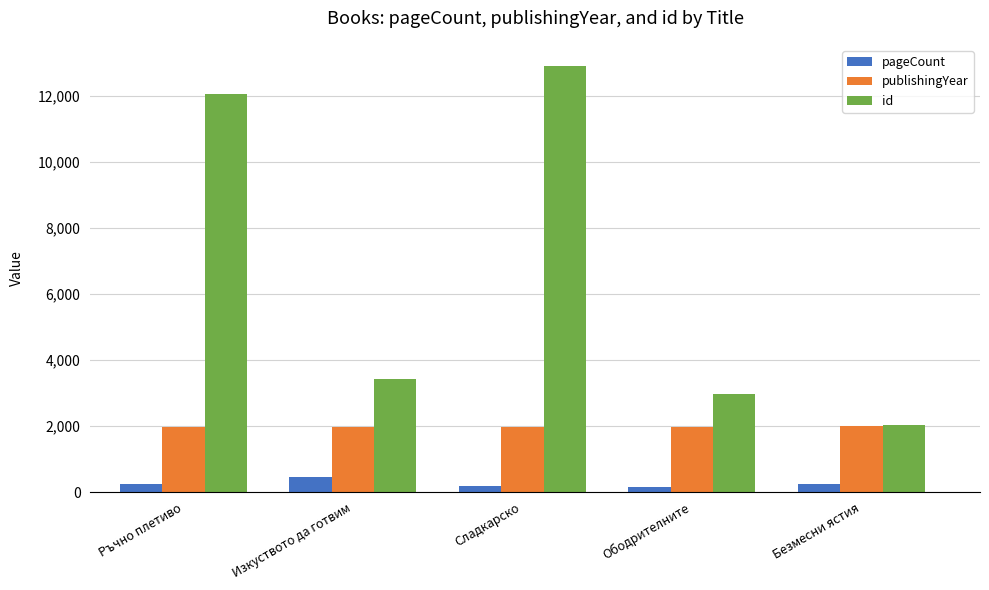

At which label does pageCount first exceed 234?

Ръчно плетиво